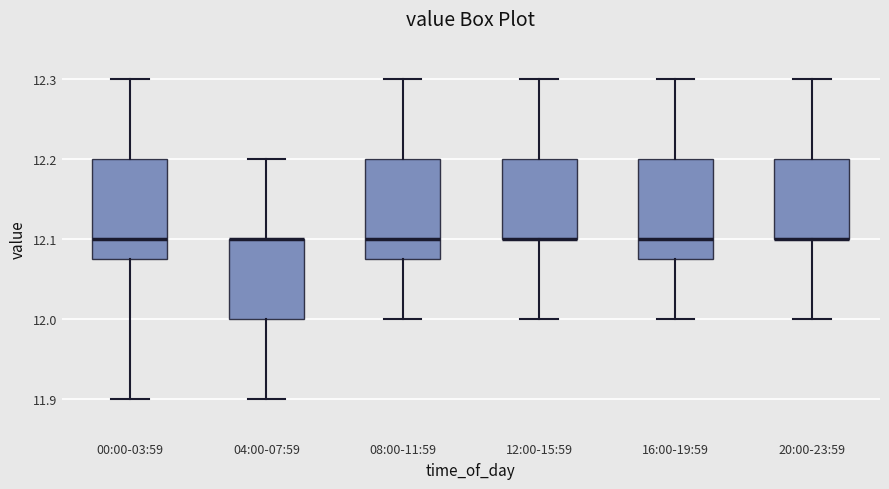

Where does the upper whisker of the box for 04:00-07:59 end on the y-axis? The values are not printed on the chart, so give them approximately, as read against the axis.

12.20